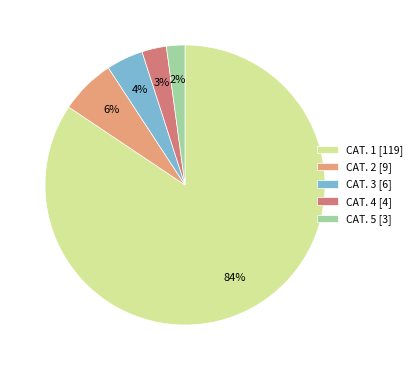

To the nearest percent, what is the average slice percentage?

20%